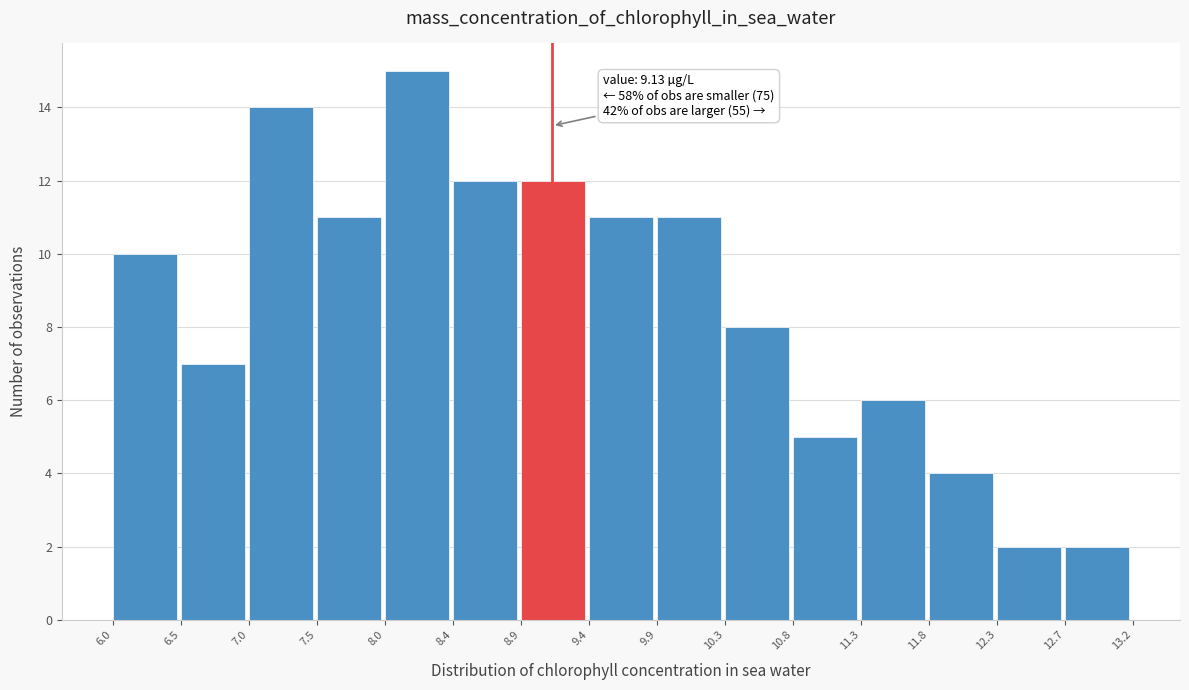

Which range on the x-axis has the tallest bar?

8.0 to 8.4